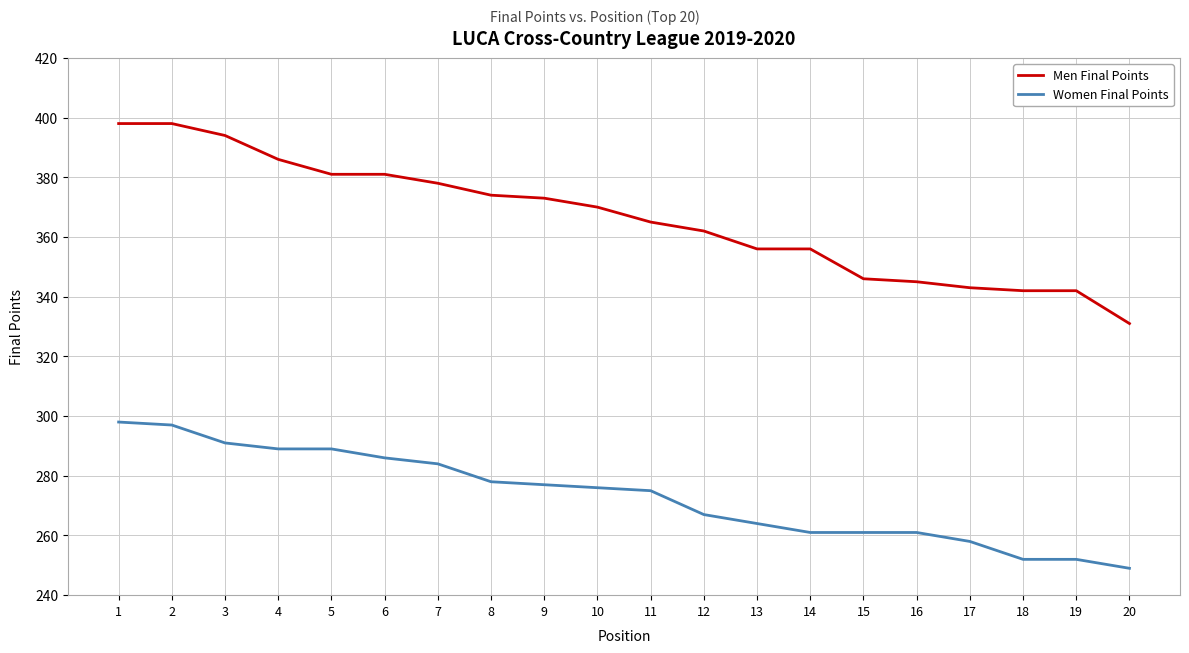

What is the difference between the maximum and minimum values in the Men Final Points series?

67